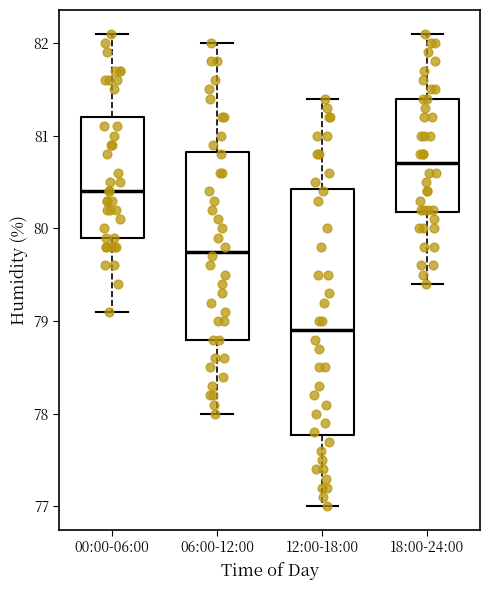

Which box's median line is the highest?

18:00-24:00